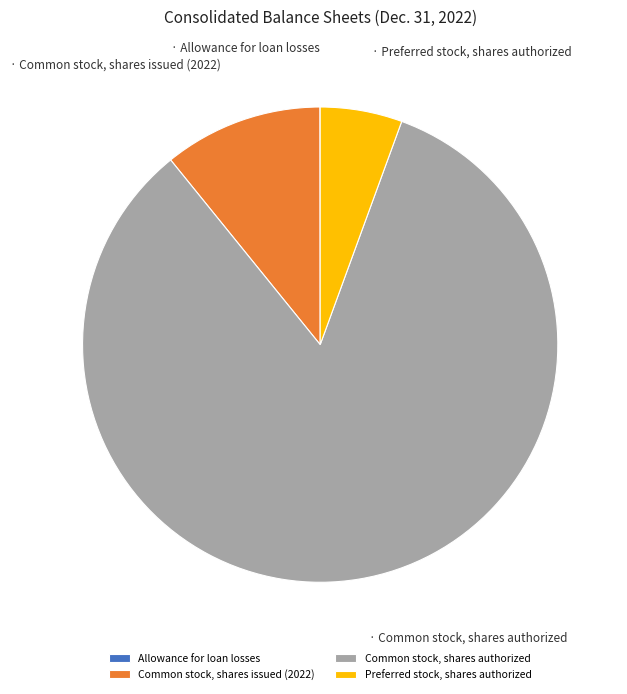

Which category has the biggest portion of the pie?

Common stock, shares authorized